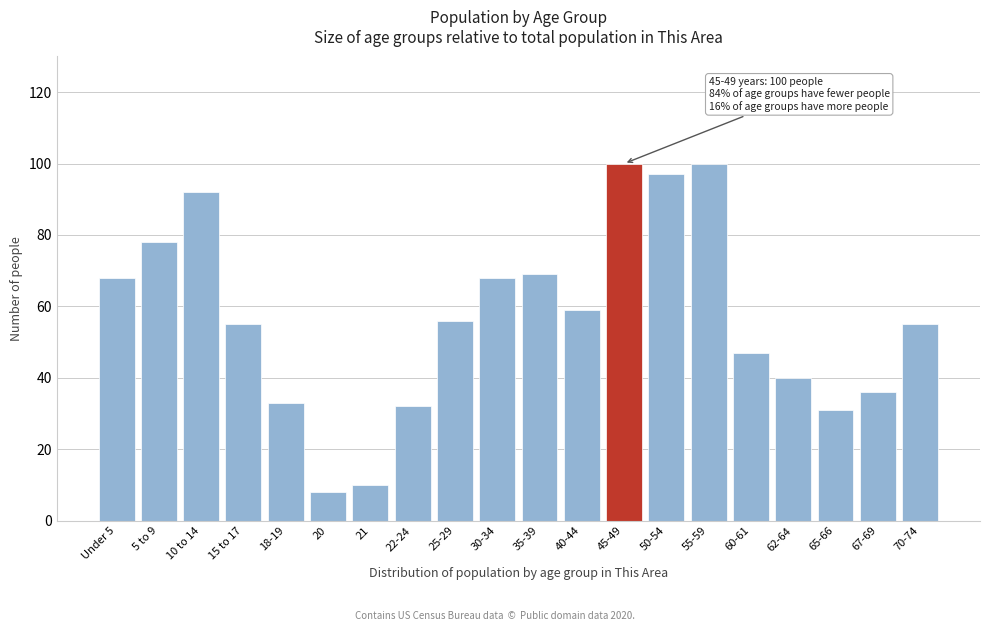

Reading left to right, what are all the values shown in this chart?

68	78	92	55	33	8	10	32	56	68	69	59	100	97	100	47	40	31	36	55